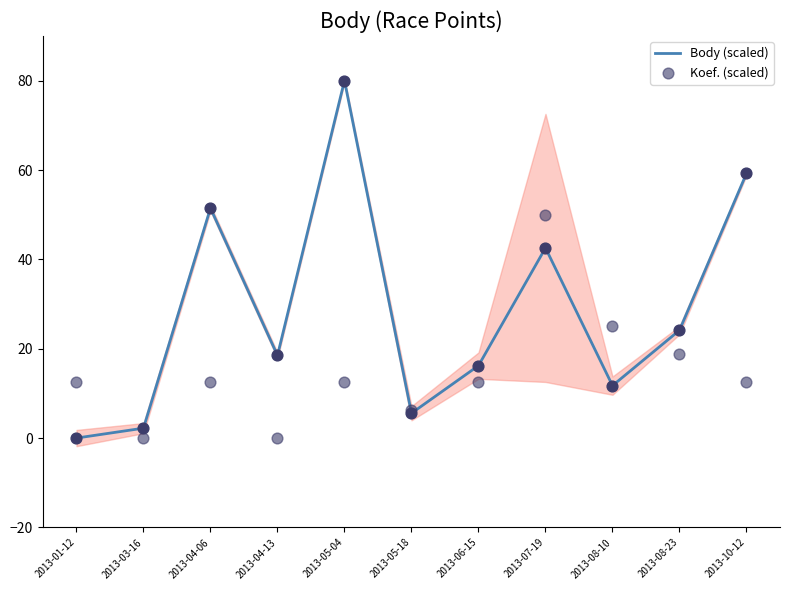

Which series has the widest spread of Y values?

Body (scaled)